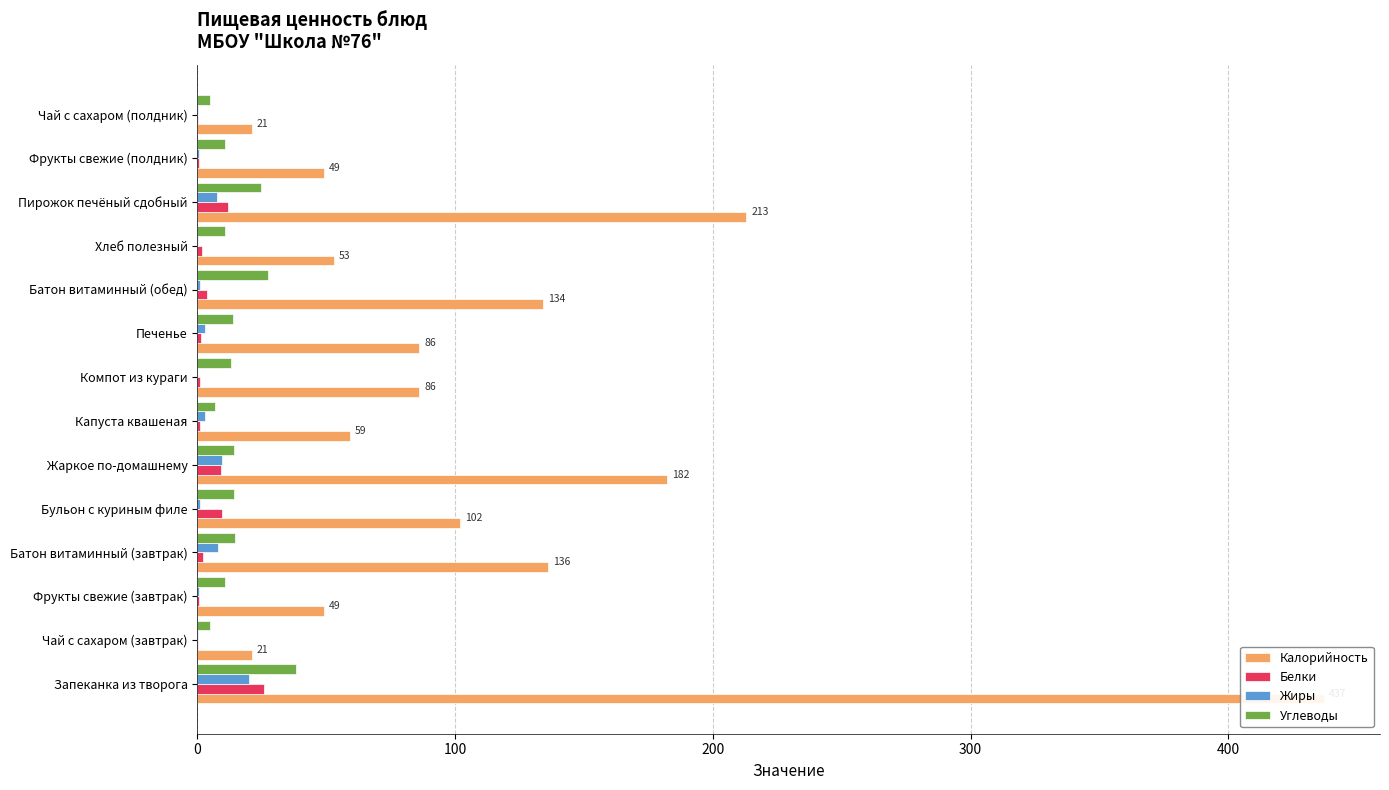

What is the sum of all Калорийность values?

1628.0